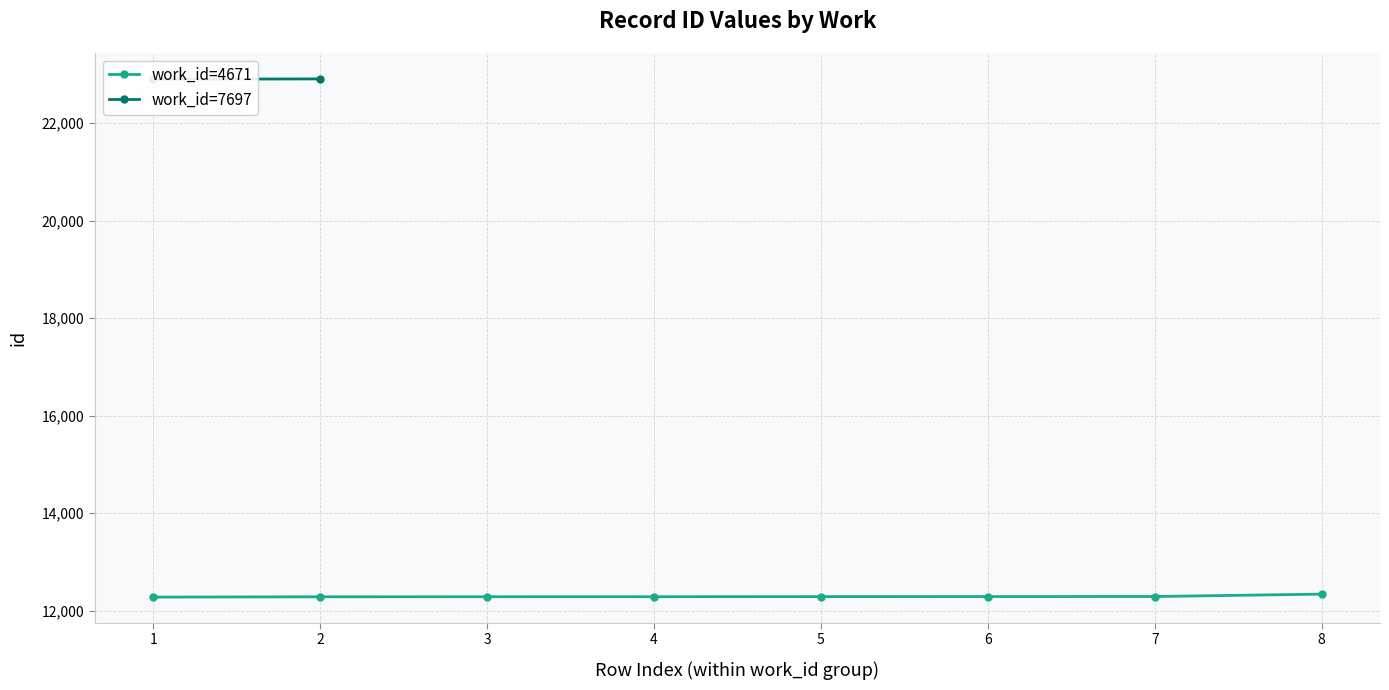

What is the value of the work_id=4671 point at the 1st from the left?

12279